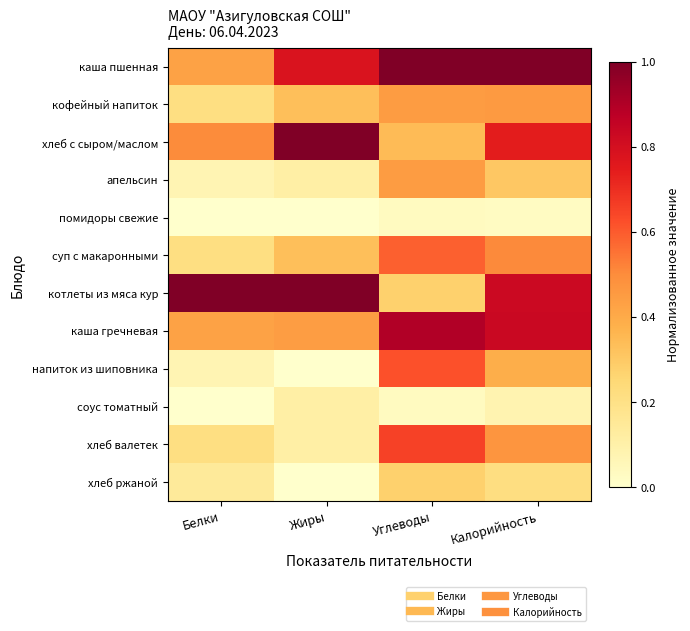

At Жиры, list the series in order from largest to smallest.

хлеб с сыром/маслом, котлеты из мяса кур, каша пшенная, каша гречневая, кофейный напиток, суп с макаронными, апельсин, соус томатный, хлеб валетек, помидоры свежие, напиток из шиповника, хлеб ржаной